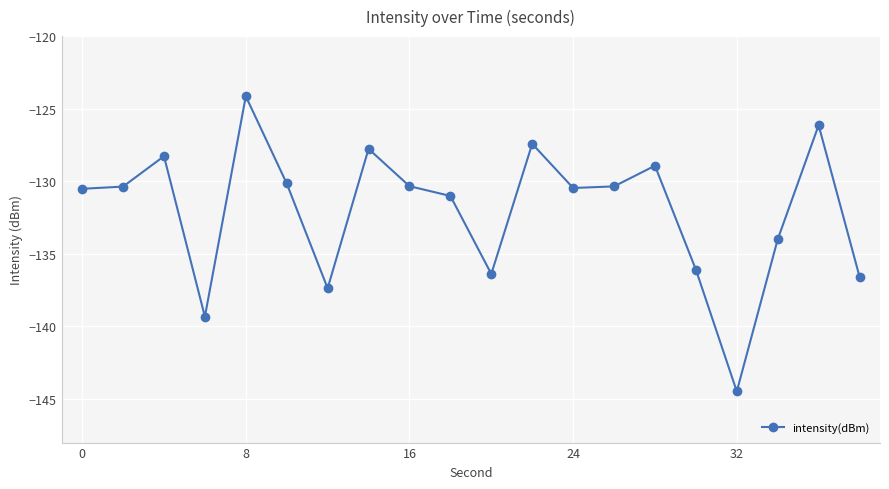

What is the value of the 14th point from the left?

-130.4